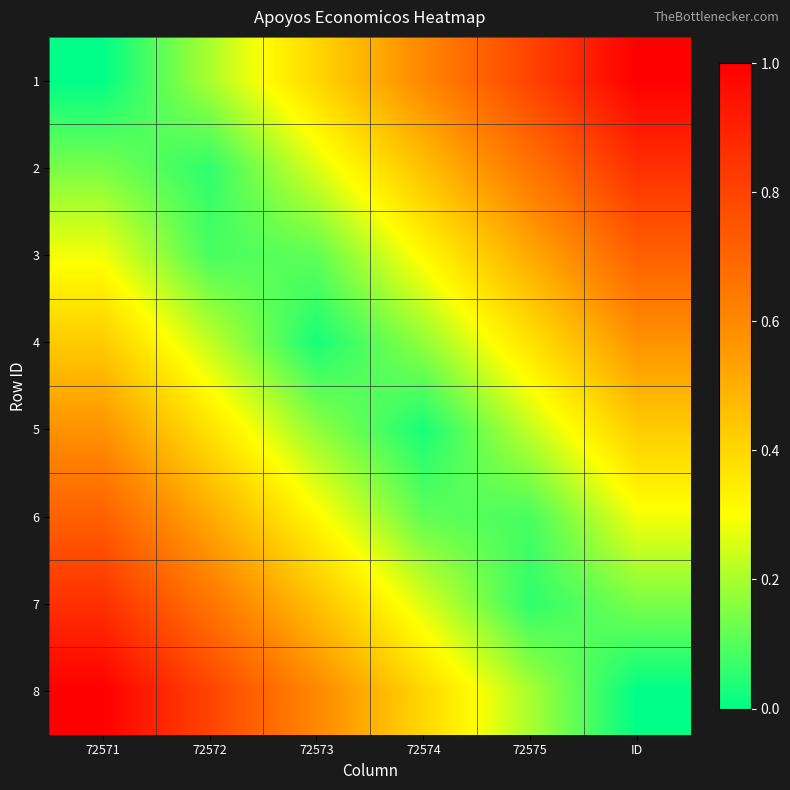

Count the number of categories in the chart.

6